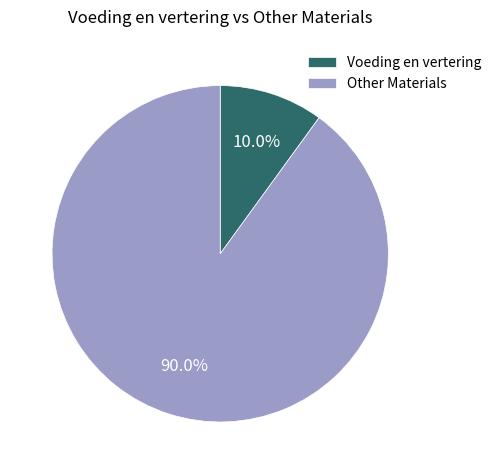

Between Voeding en vertering and Other Materials, which is larger?

Other Materials